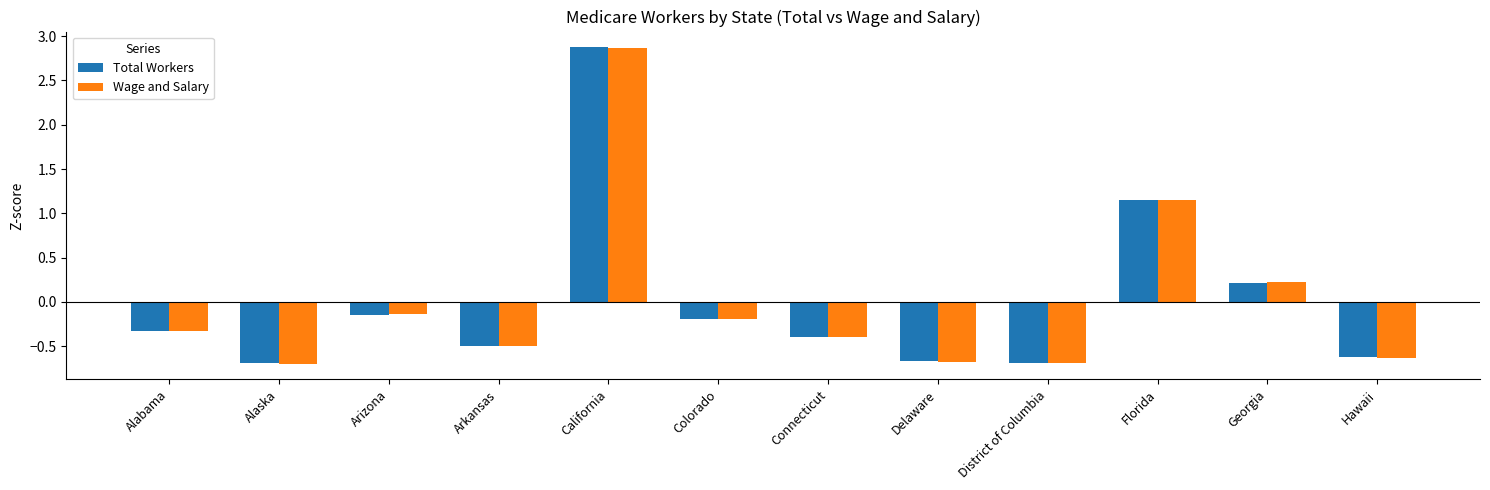

What is the label of the 6th bar from the right?

Connecticut